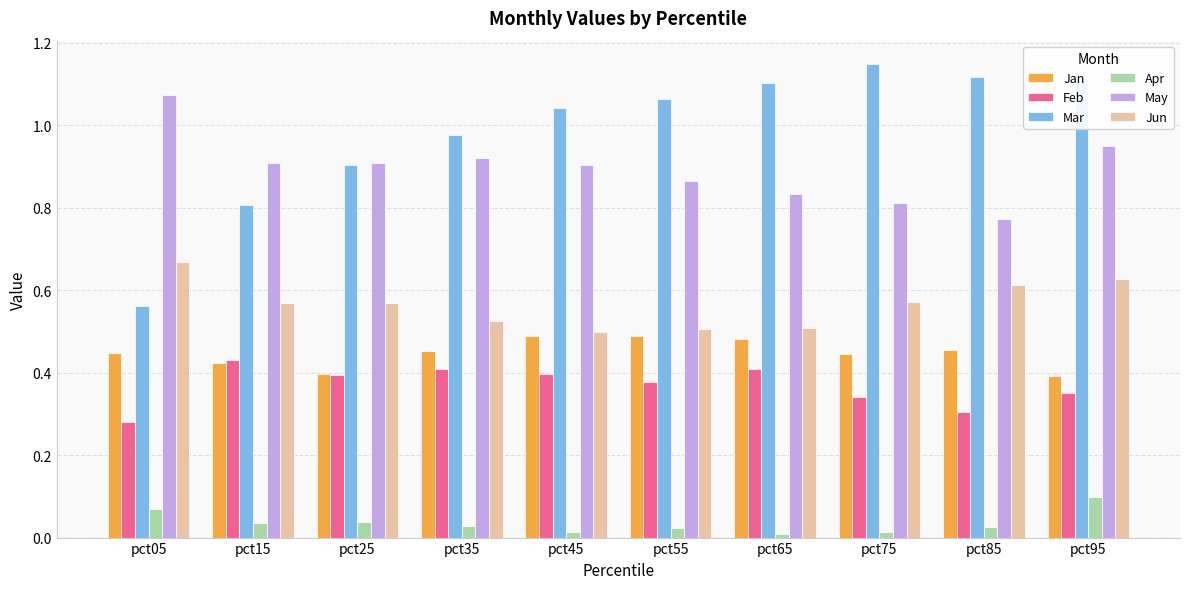

Which series has the largest total across all categories?

Mar